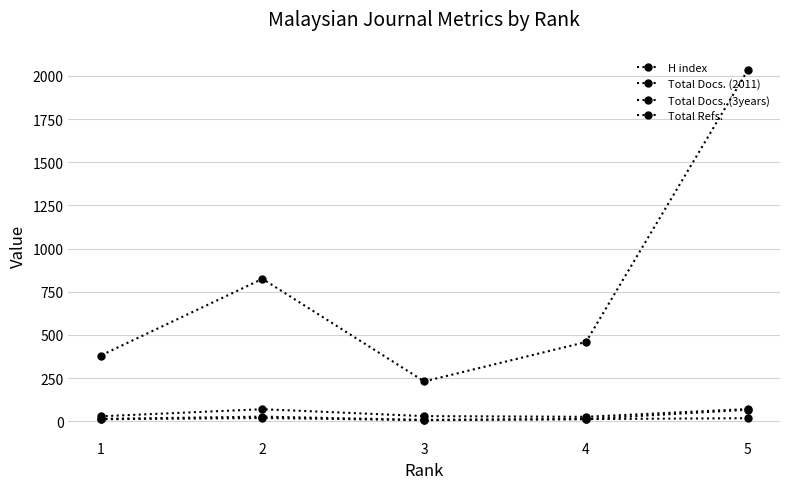

At which category is the sum across all series the highest?

5